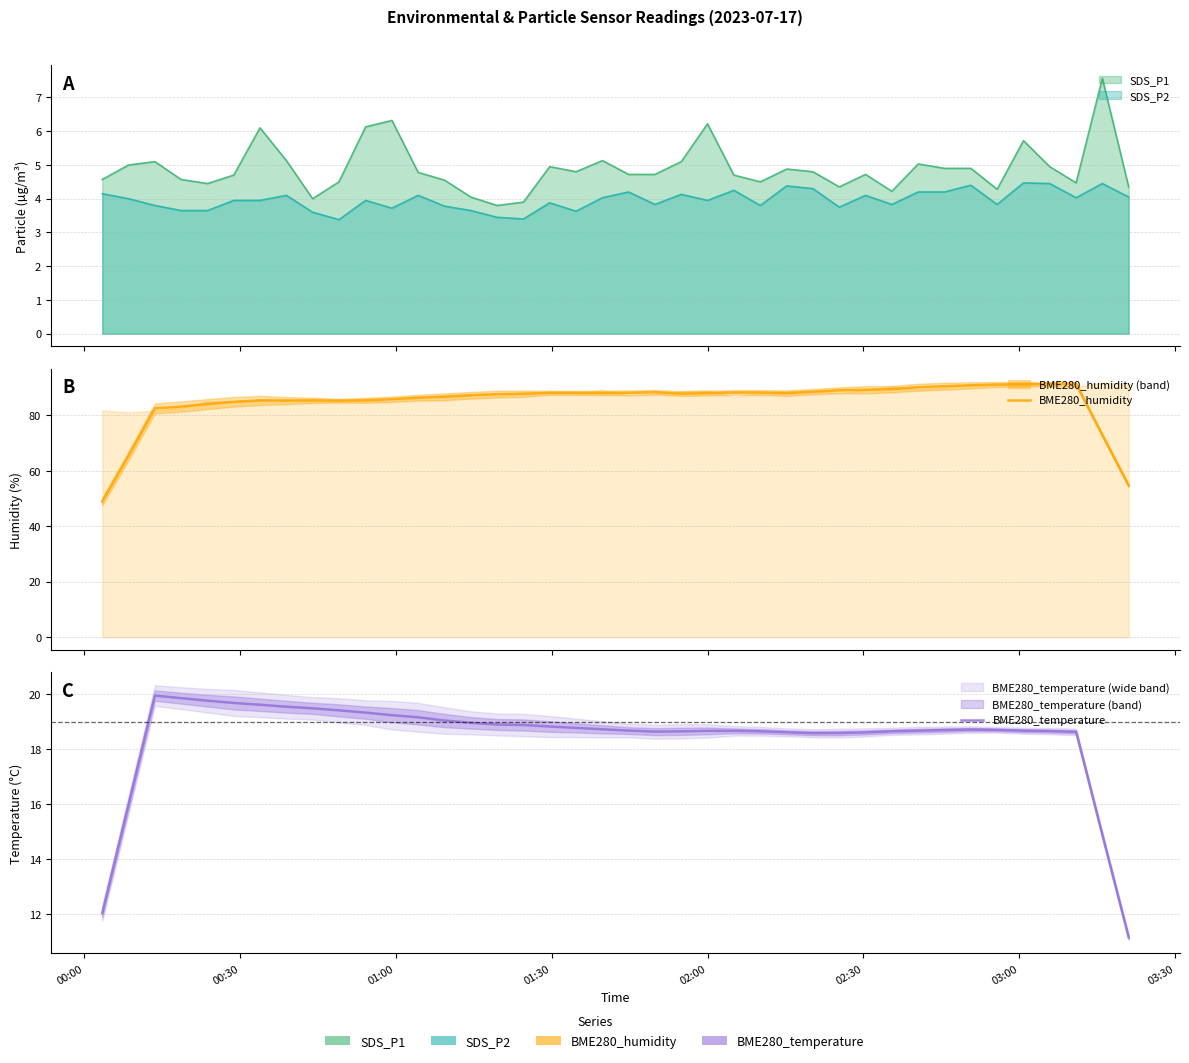

How many data points does each series have?

40